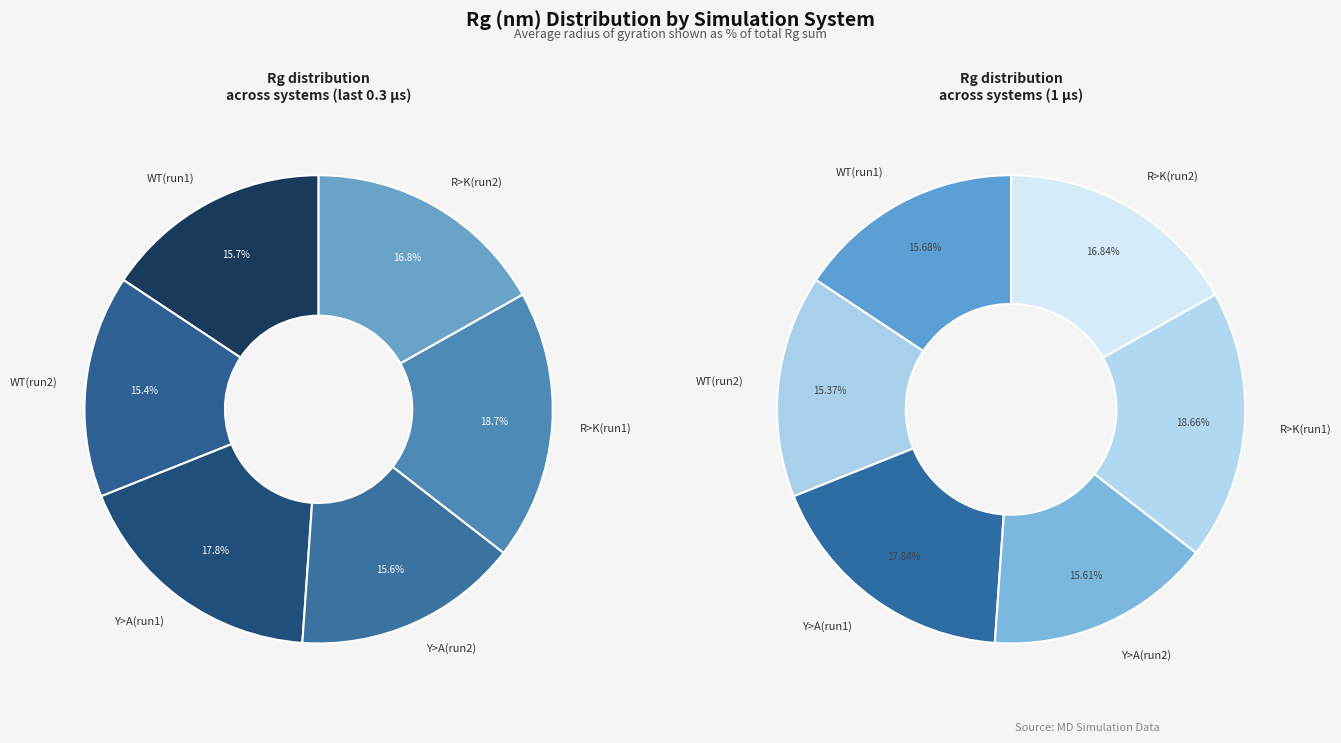

How many segments does this pie chart have?

6